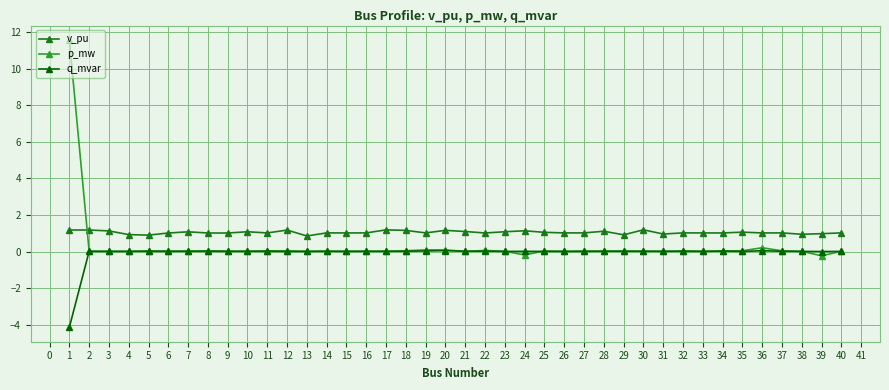

What is the minimum value for v_pu?

0.9